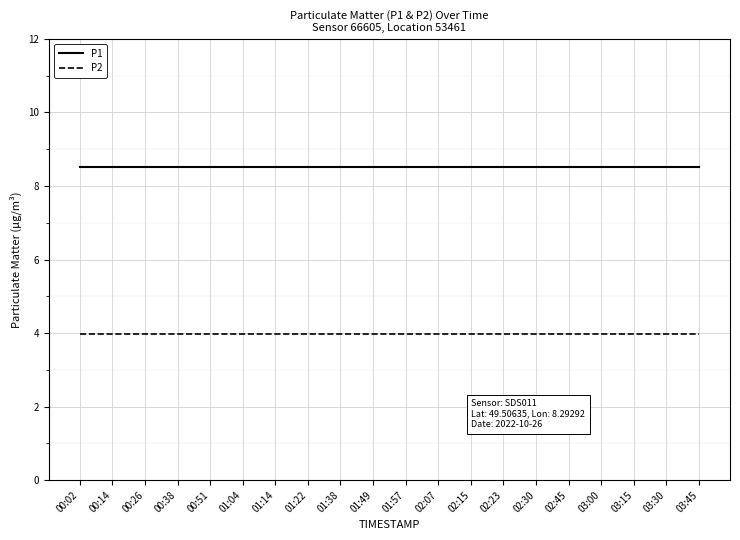

What is the maximum value for P1?

8.5